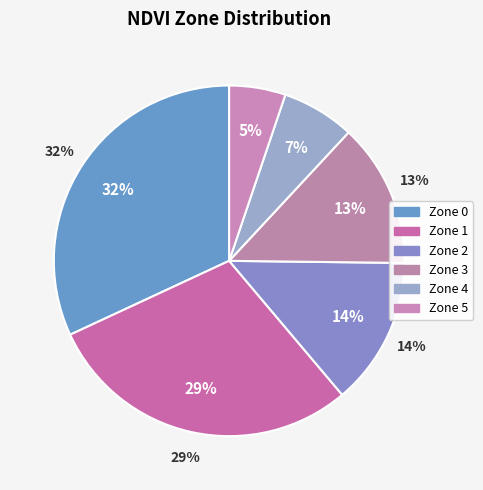

Which has a higher value, Zone 3 or Zone 4?

Zone 3